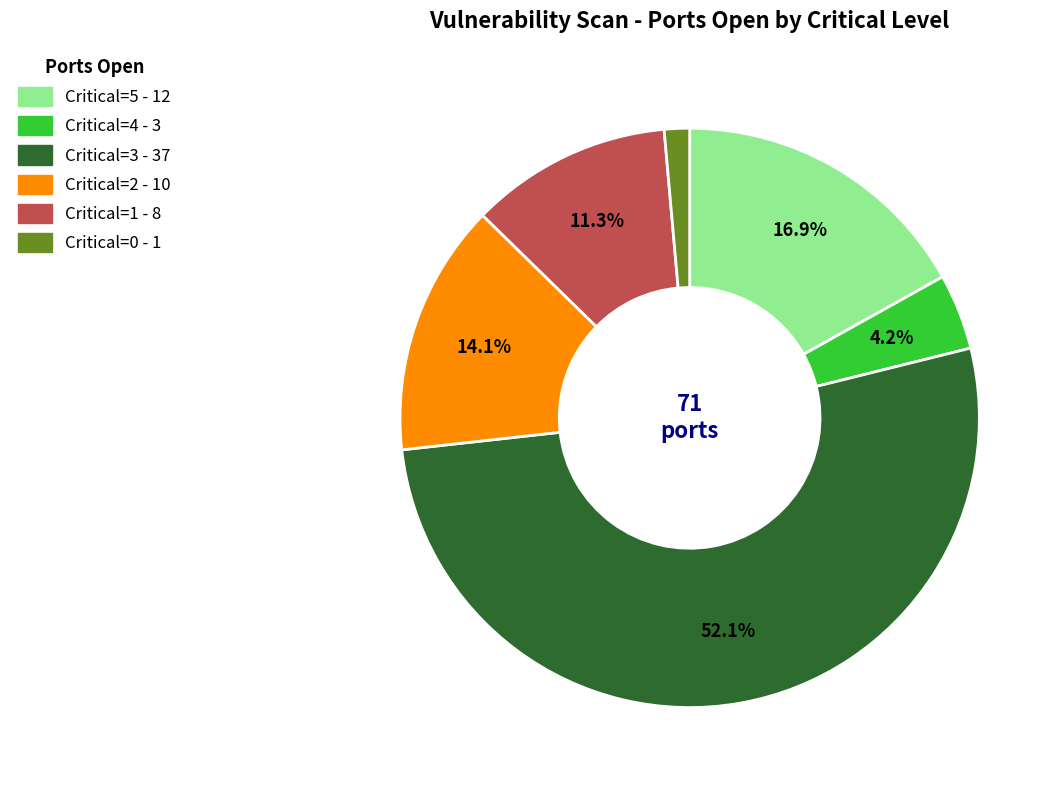

What is the smallest slice in the pie chart?

Critical=0